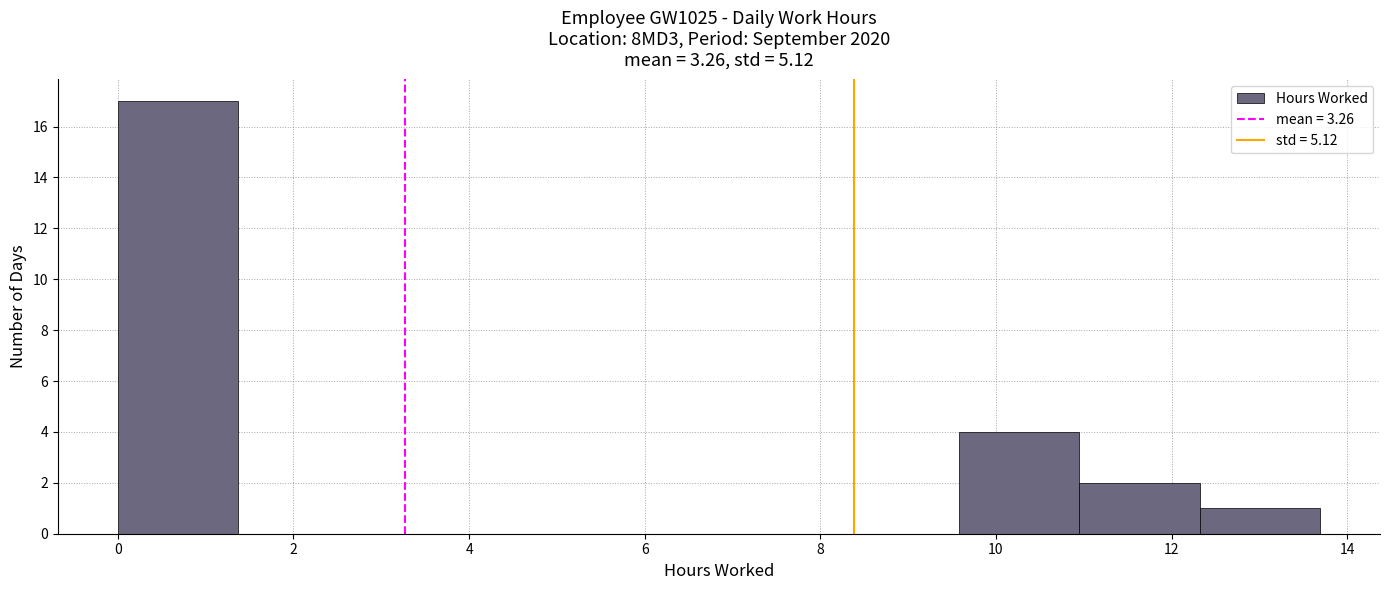

Which range on the x-axis has the tallest bar?

0.0 to 1.4